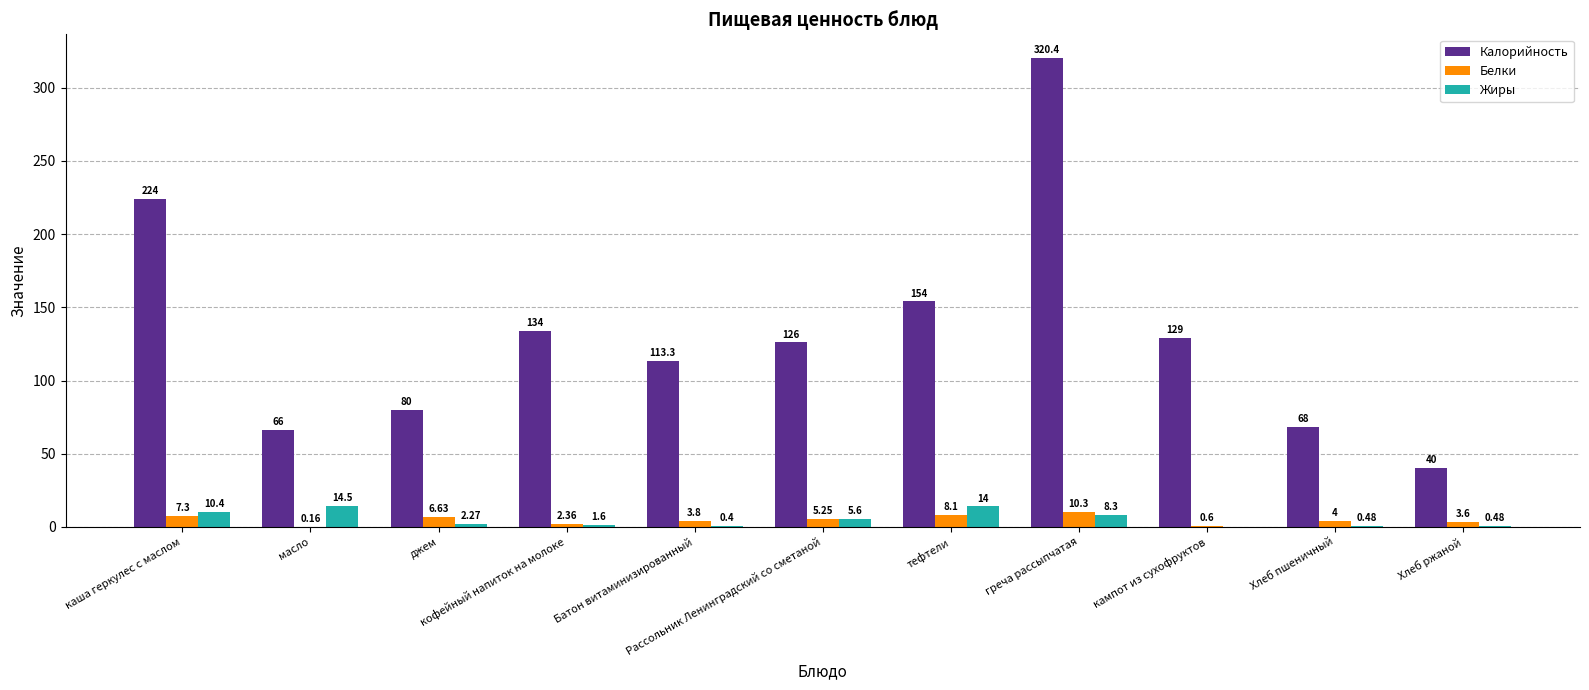

What is the average value of the Жиры series?

5.3